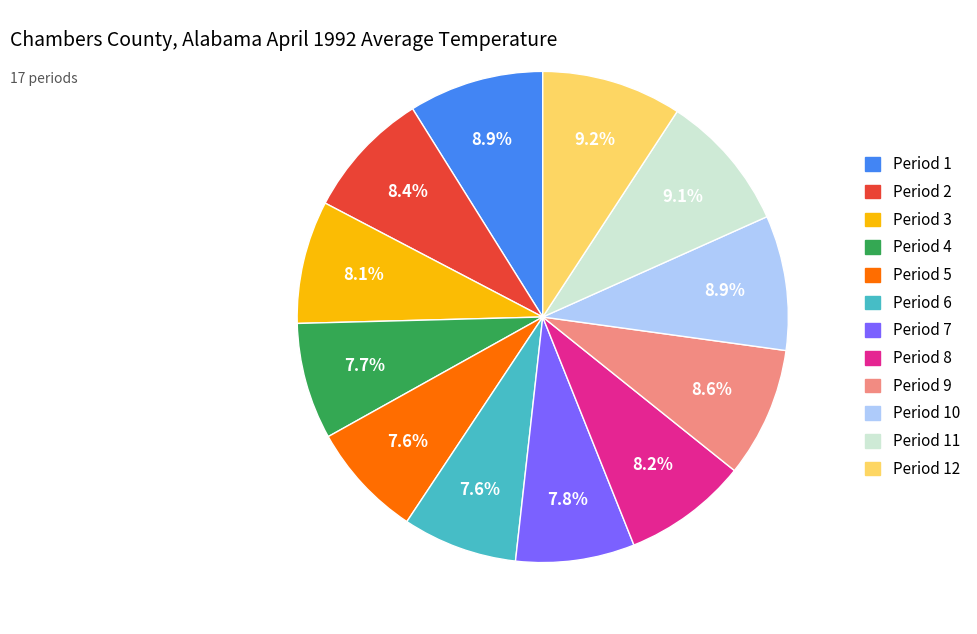

Is there a majority slice in this chart?

No